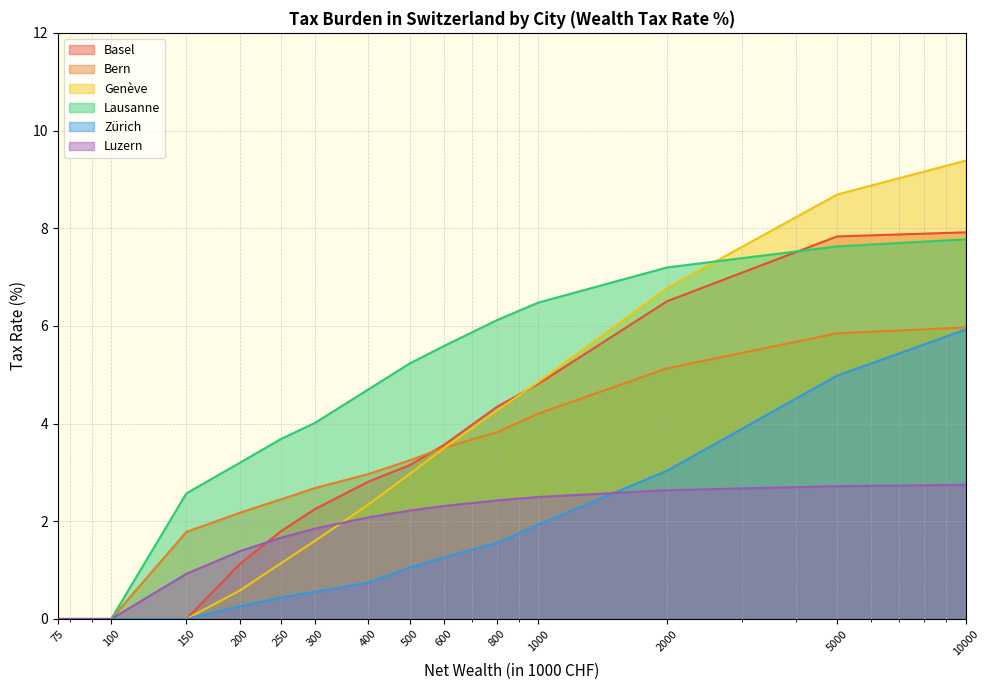

Is it true that Genève equals 1.2 at 500?

False